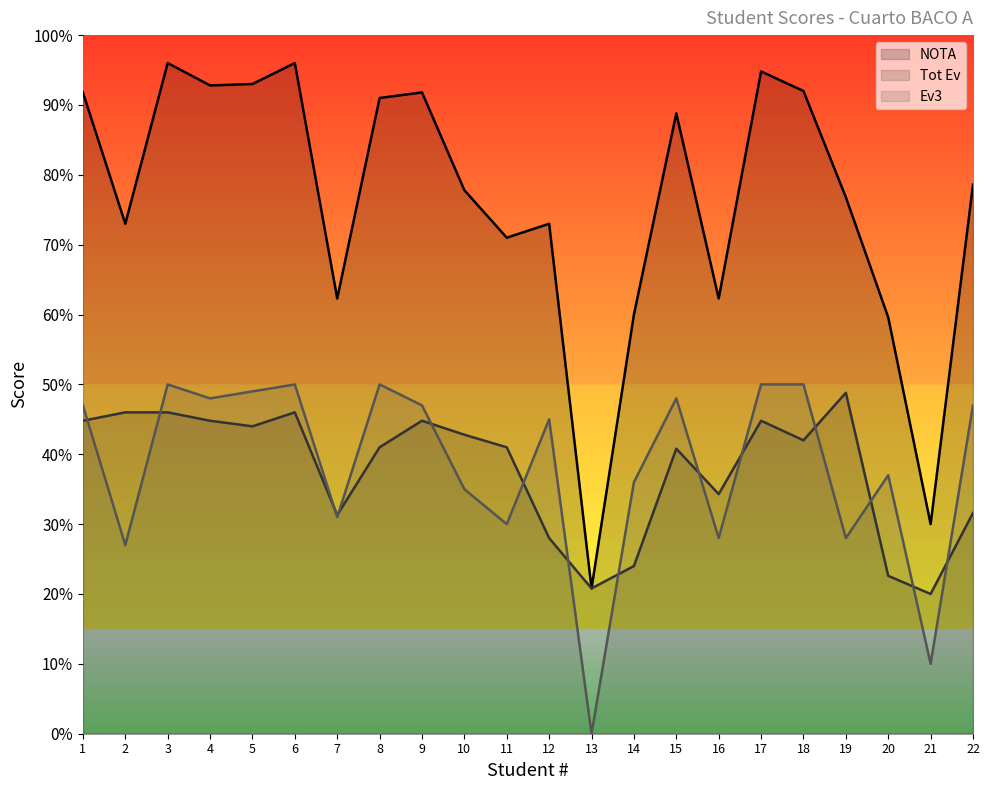

Which label corresponds to the largest value in the chart?

3